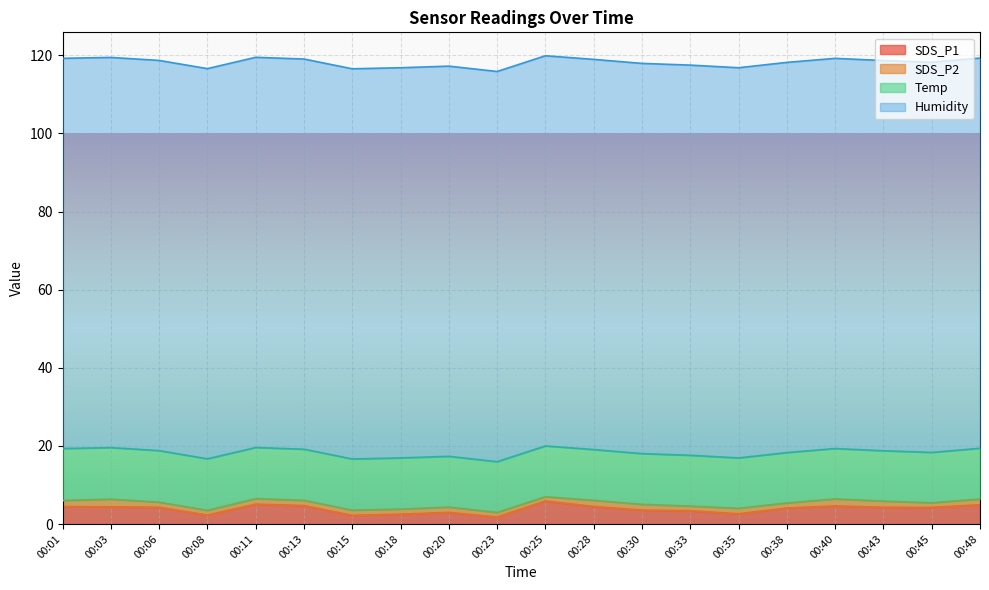

What is the difference between the maximum and minimum values in the Temp series?

0.4